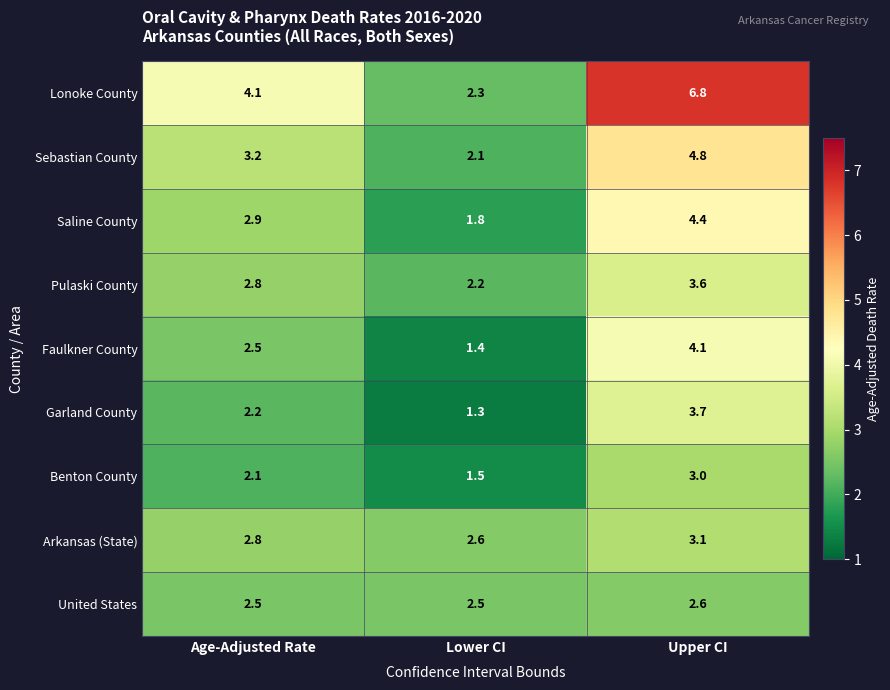

The value of Pulaski County at Age-Adjusted Rate is 2.8. True or false?

True